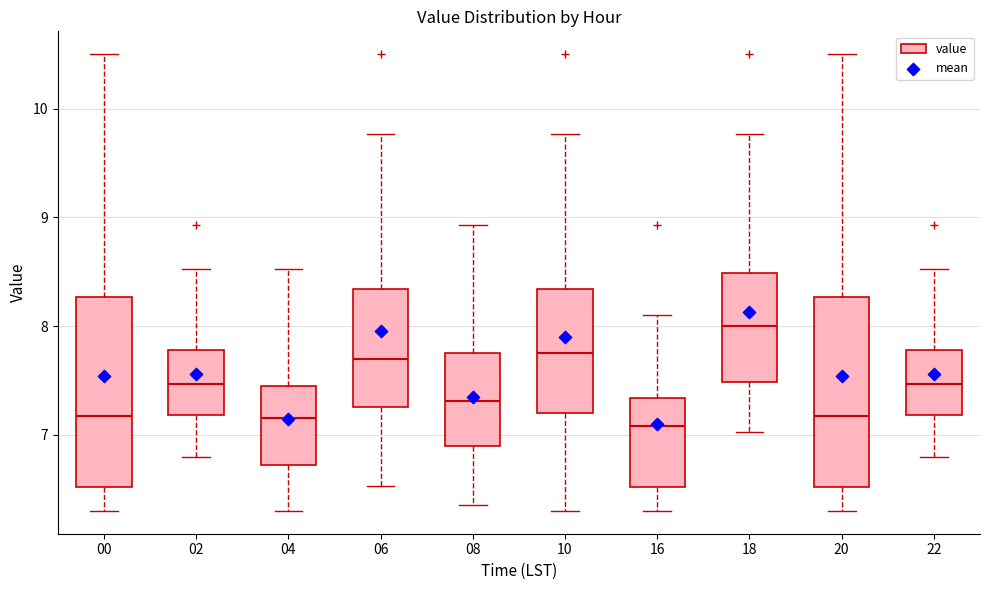

Where is the upper edge of the box at x = 20 on the y-axis? The values are not printed on the chart, so give them approximately, as read against the axis.

8.3